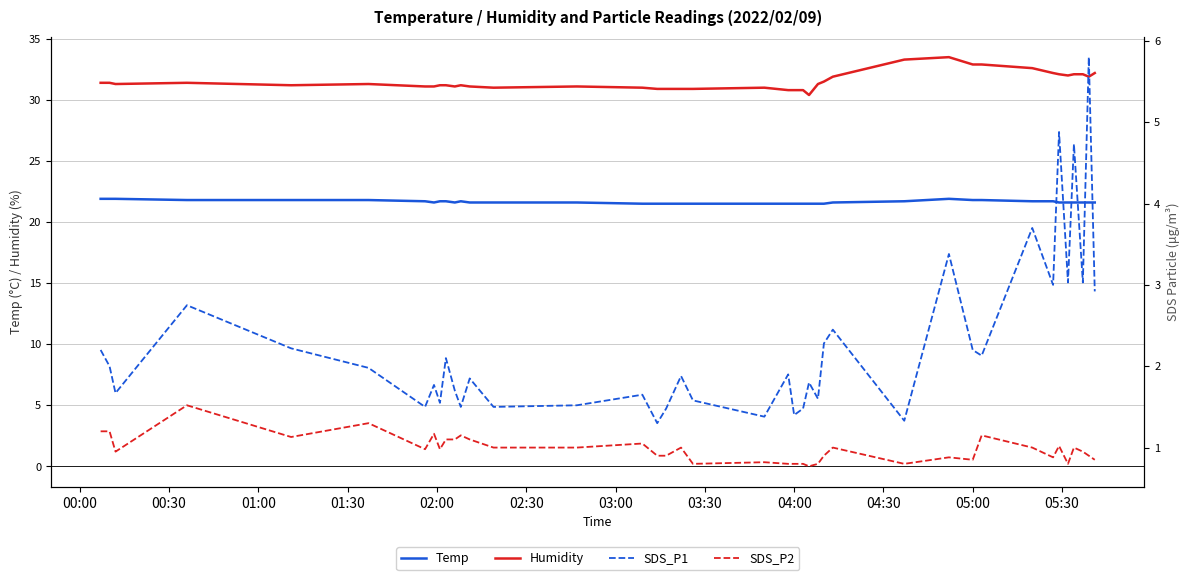

What is the lowest value of the Temp series?

21.5